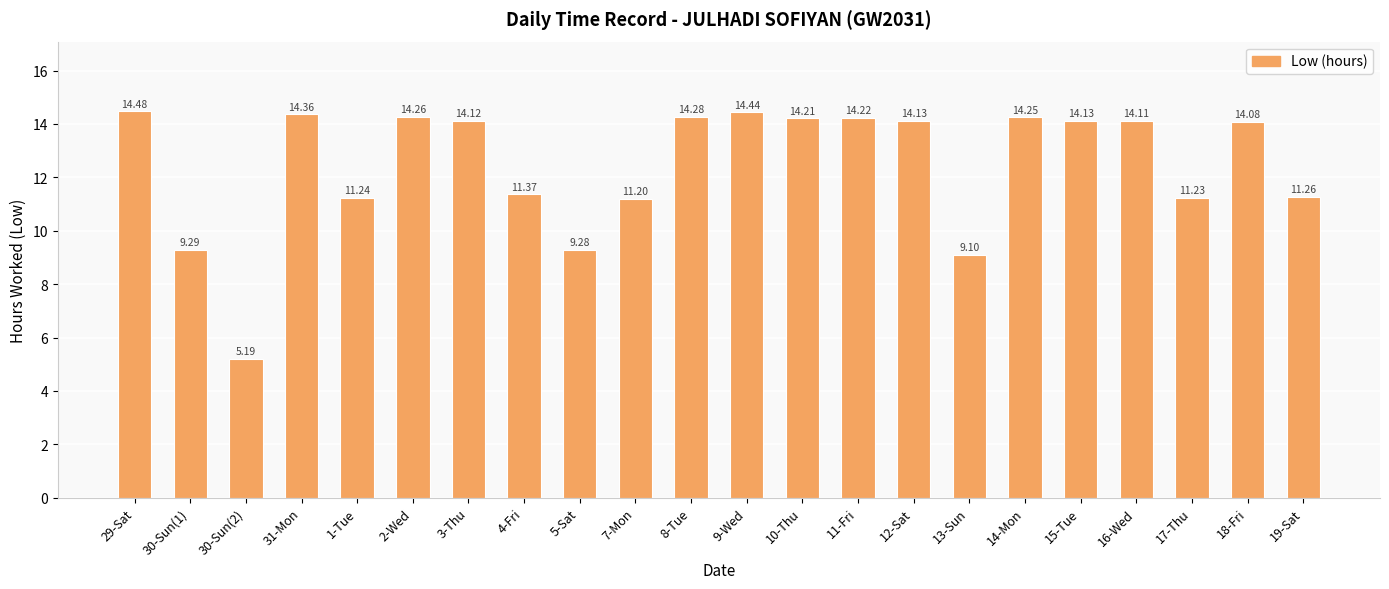

Where is the data nearest to the value 9?

13-Sun